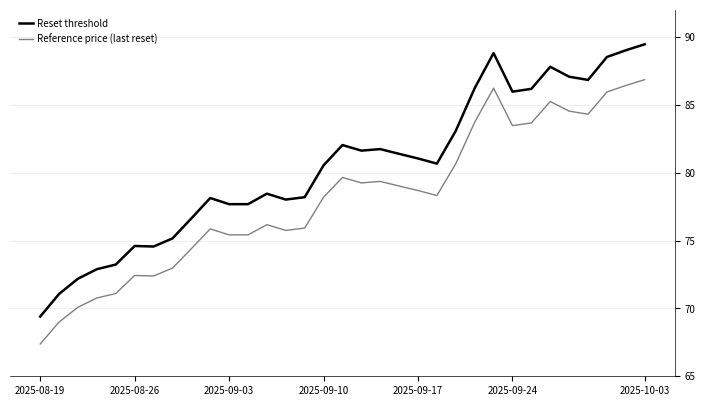

What is the smallest value displayed?

67.4